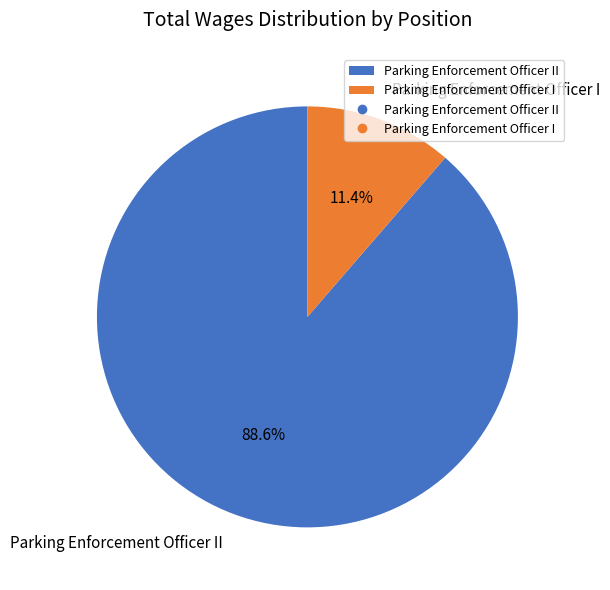

Which category has the smallest portion of the pie?

Parking Enforcement Officer I